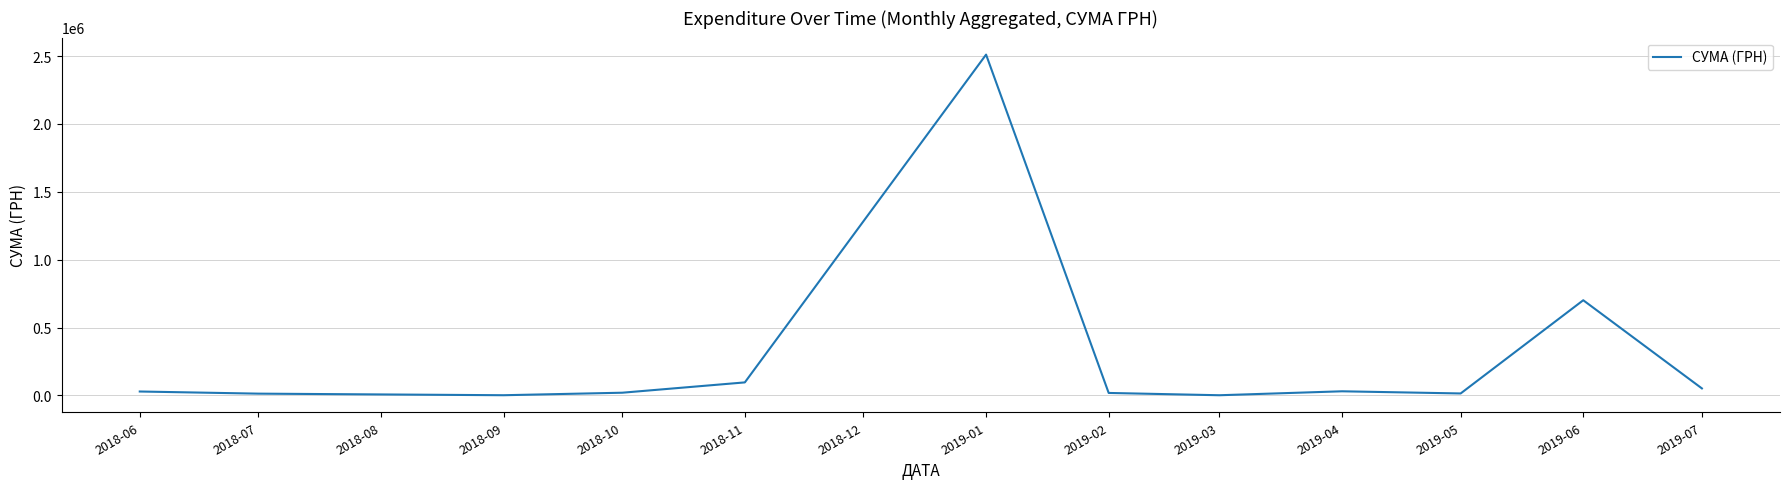

What is the difference between the maximum and minimum values?

2509194.9